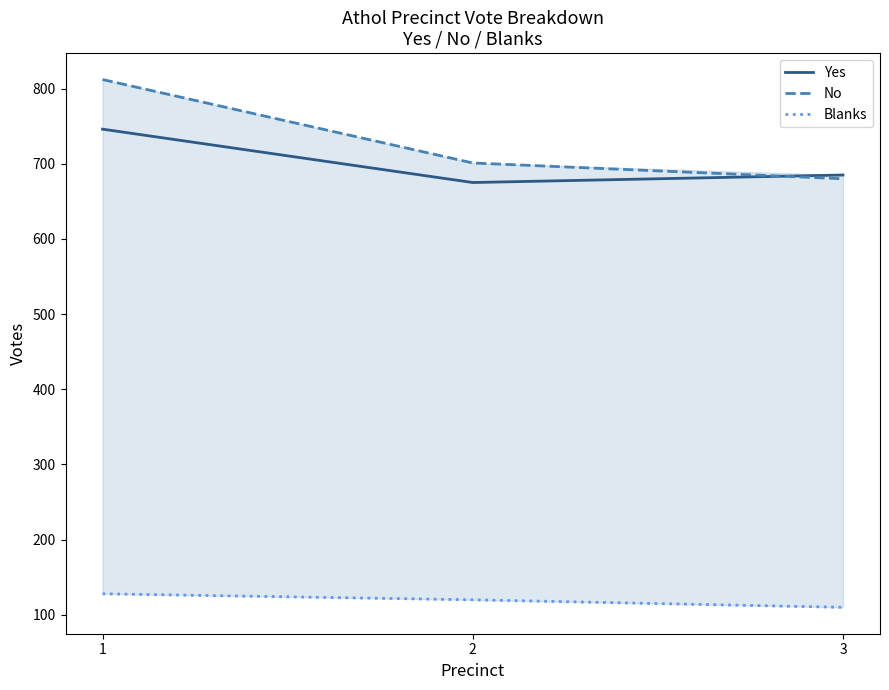

Where is Yes nearest to the value 710?

3